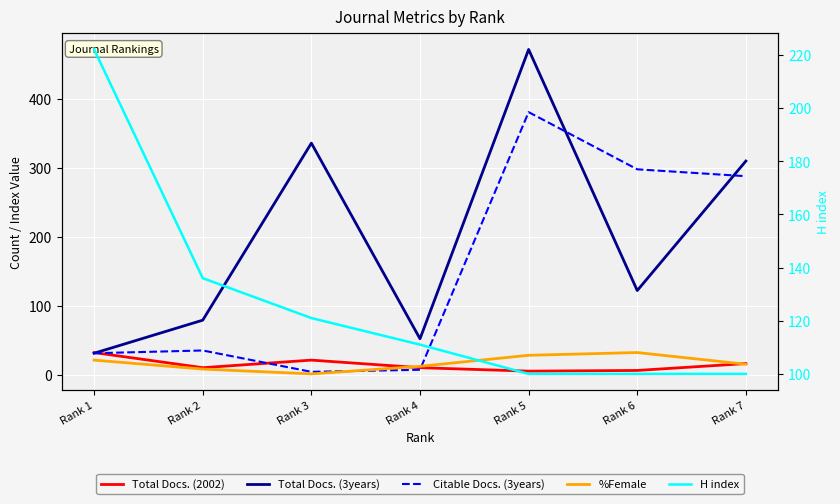

Is it true that H index equals 100 at Rank 6?

True